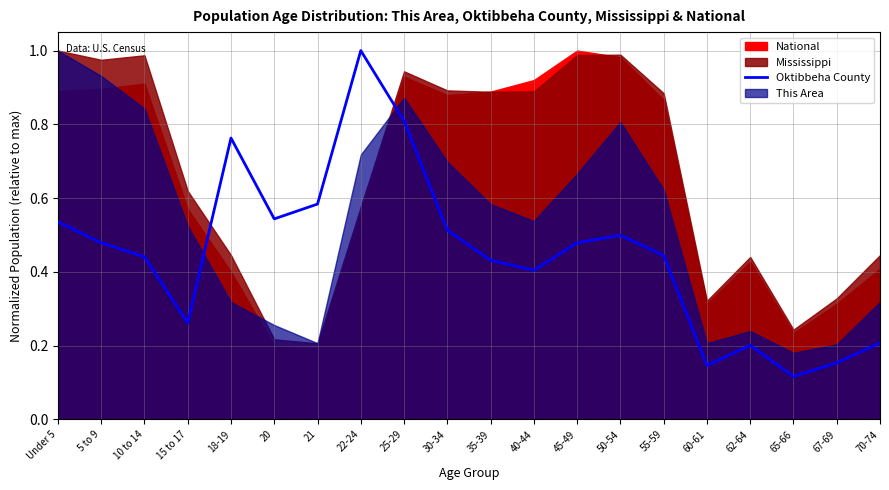

What is the greatest value displayed?

1.0